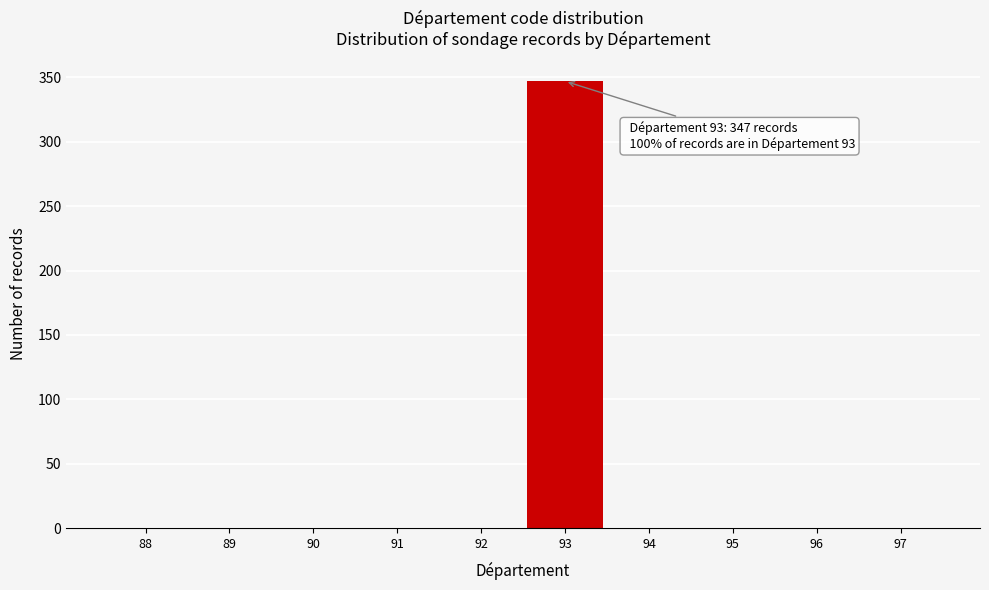

Reading left to right, what are all the values shown in this chart?

88=0	89=0	90=0	91=0	92=0	93=347	94=0	95=0	96=0	97=0